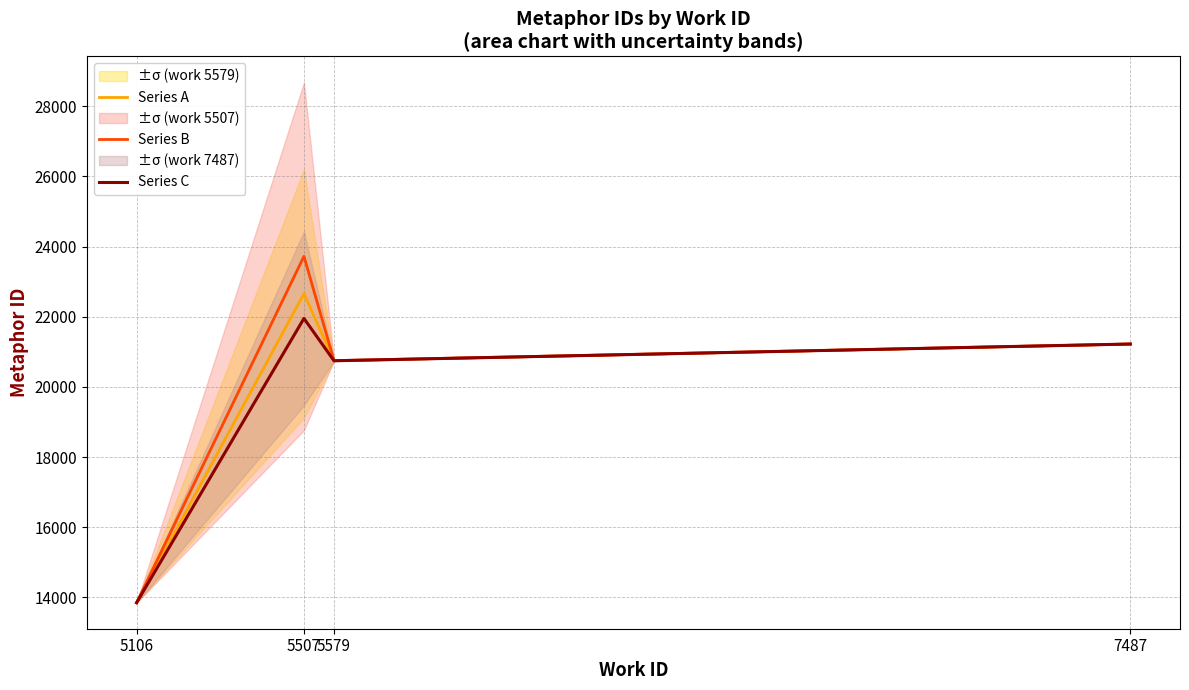

At which category does the chart reach its minimum across all series?

5106